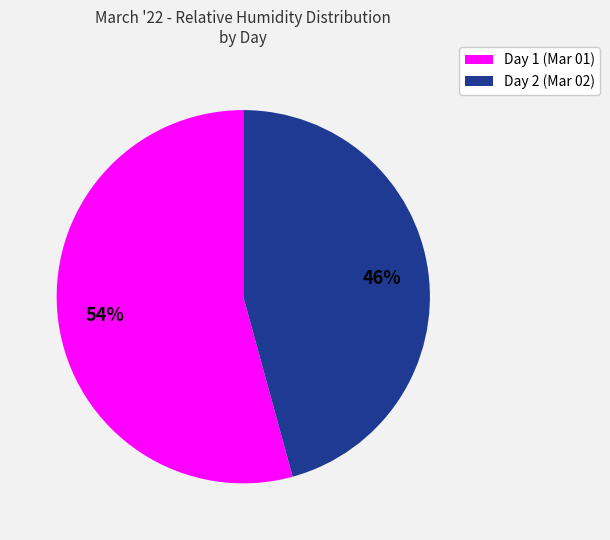

To the nearest percent, what is the average slice percentage?

50%